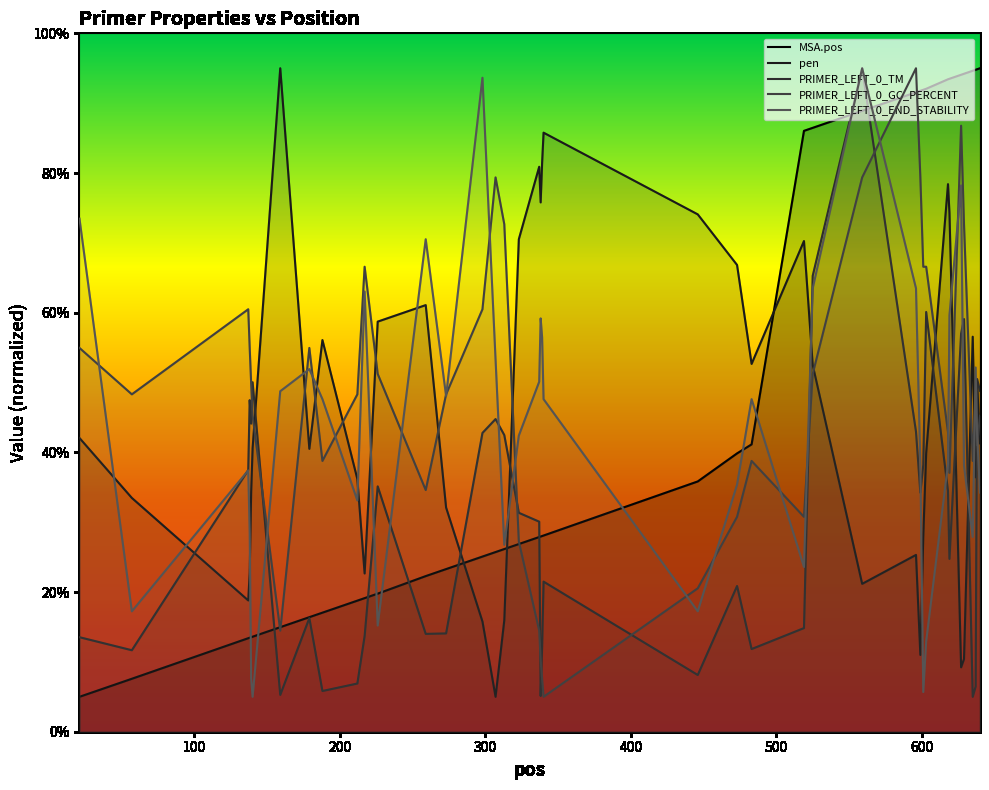

In PRIMER_LEFT_0_GC_PERCENT, how many points are higher than both neighbors (excluding endpoints)?

8